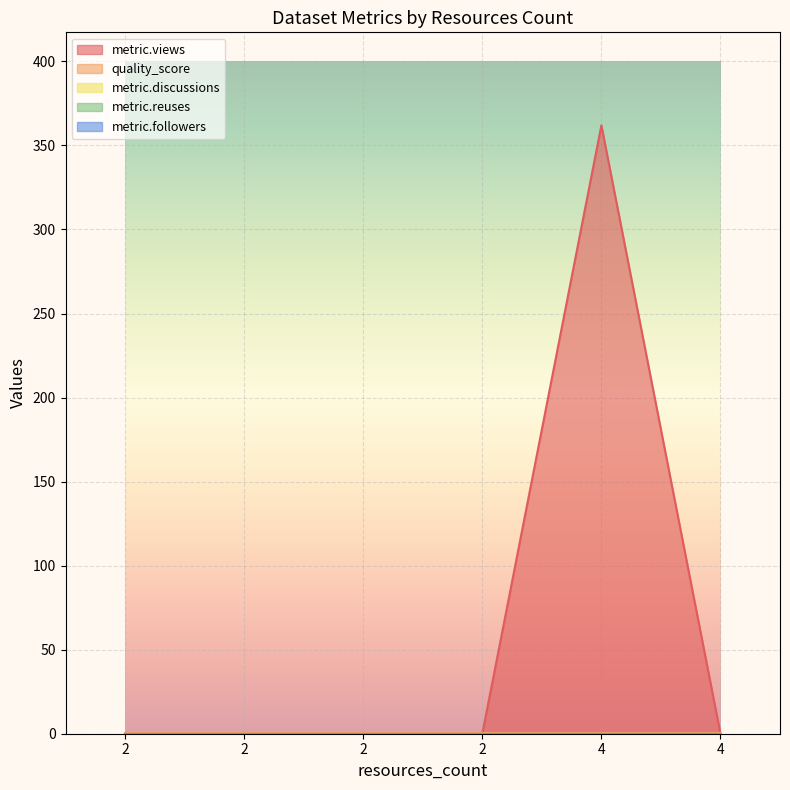

What is the value of the quality_score point at the 5th from the left?

0.6